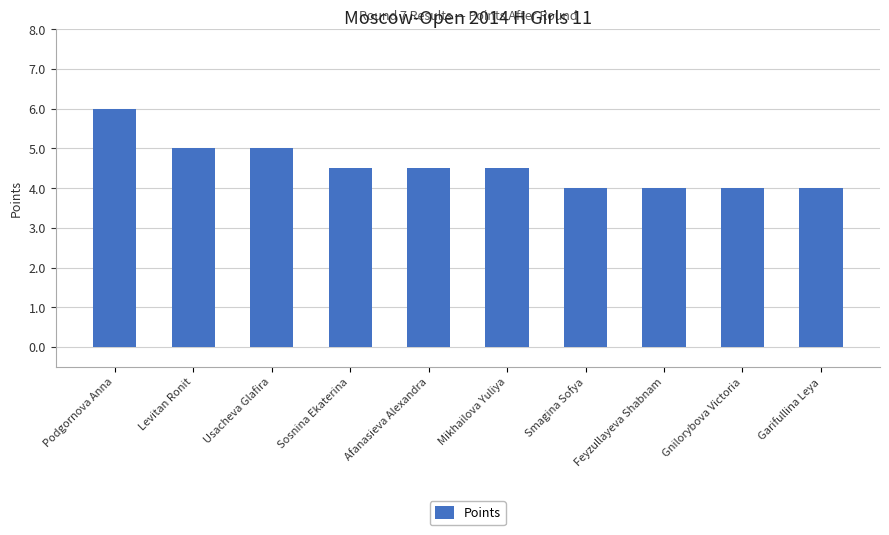

What value does the data have at Levitan Ronit?

5.0